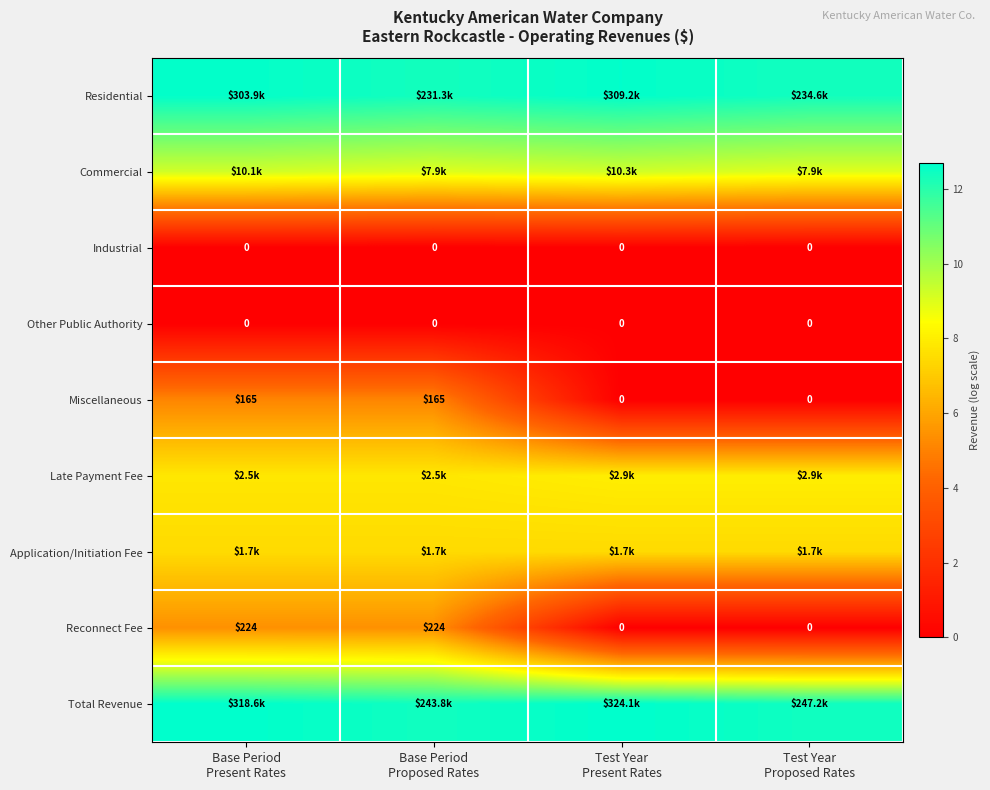

At how many categories does at least one series exceed 10?

4